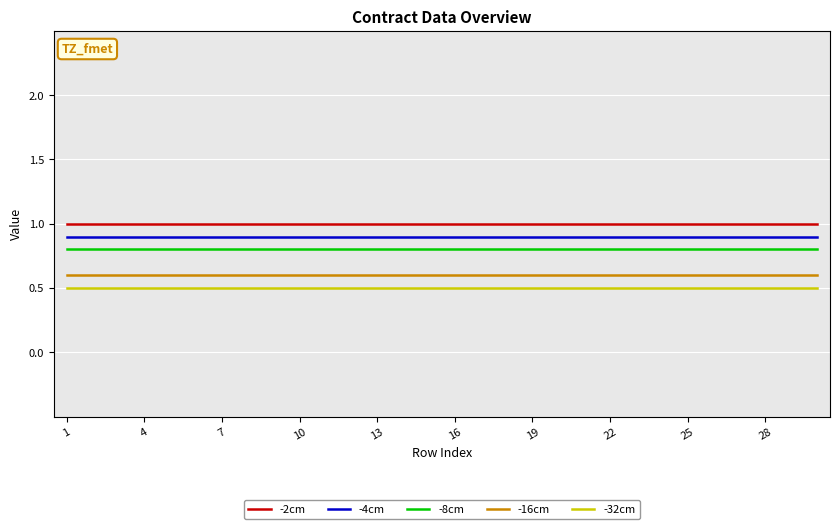

True or false: -32cm and -8cm intersect in this chart.

False